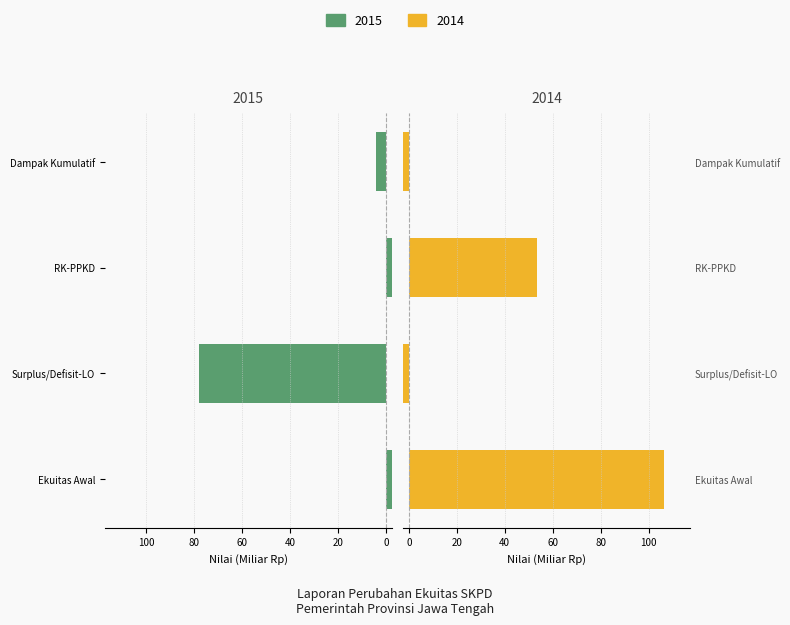

Read the 2015 value at Dampak Kumulatif.

4.3